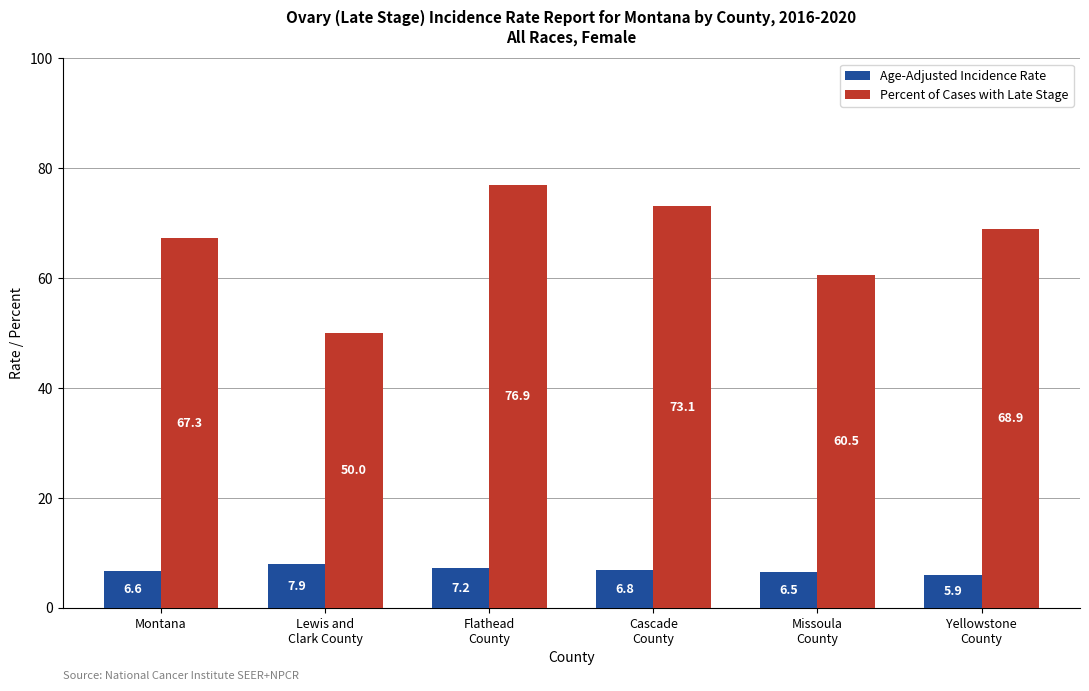

Is the value of Age-Adjusted Incidence Rate at Cascade
County greater than the value of Percent of Cases with Late Stage at Montana?

No